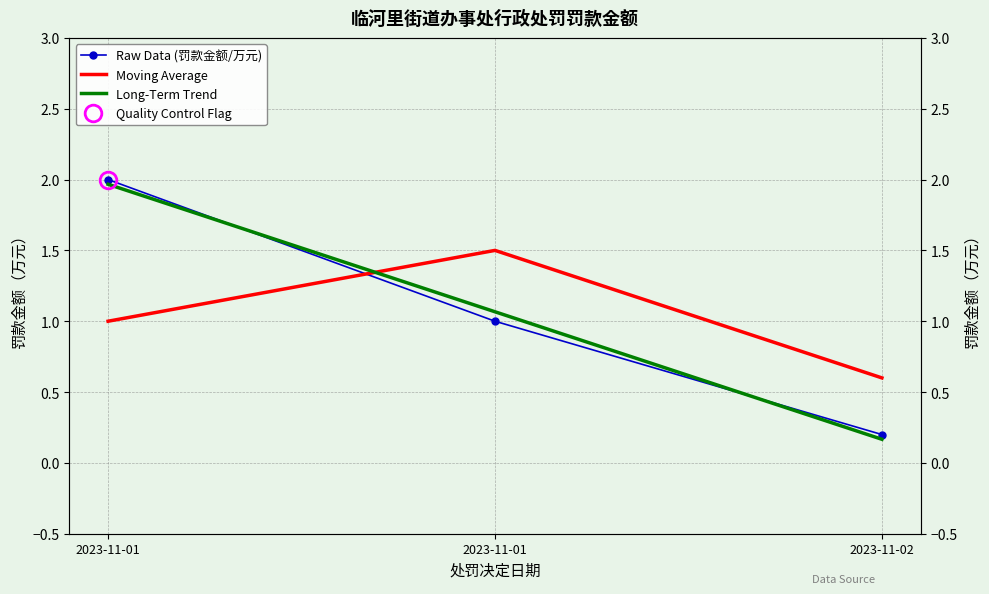

Which series has the largest range (max minus min)?

Long-Term Trend